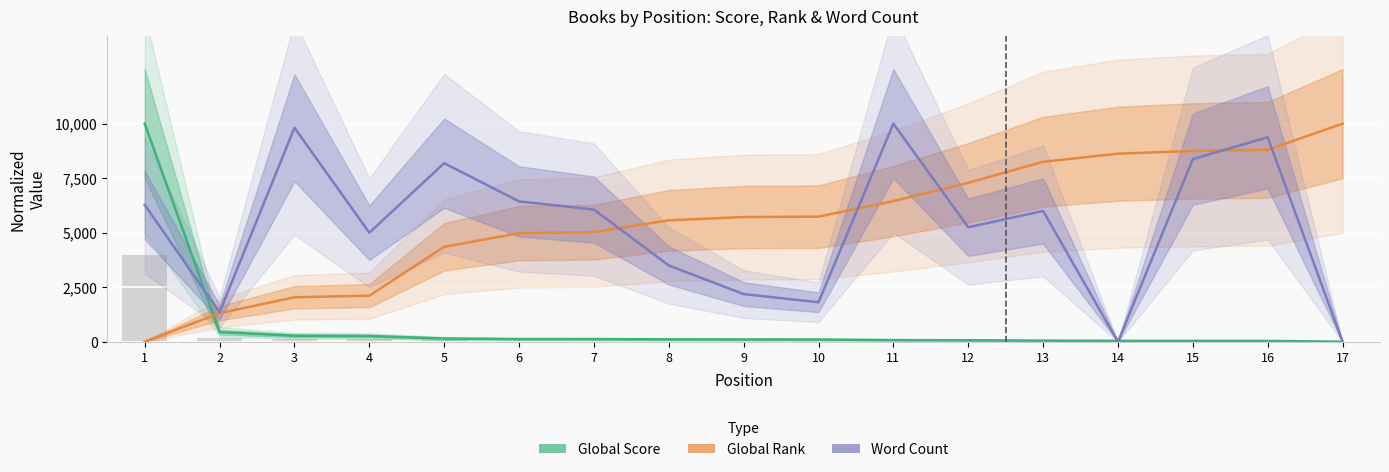

What is the difference between the second highest and minimum values in the Global Score series?

436.6